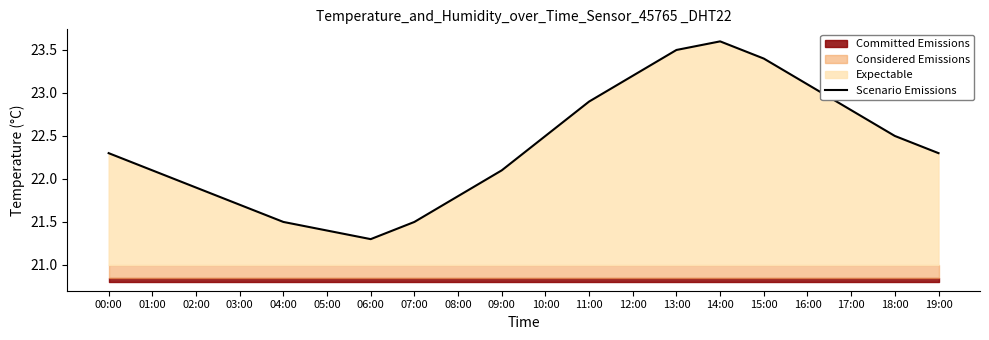

What is the label of the 15th point from the right?

05:00